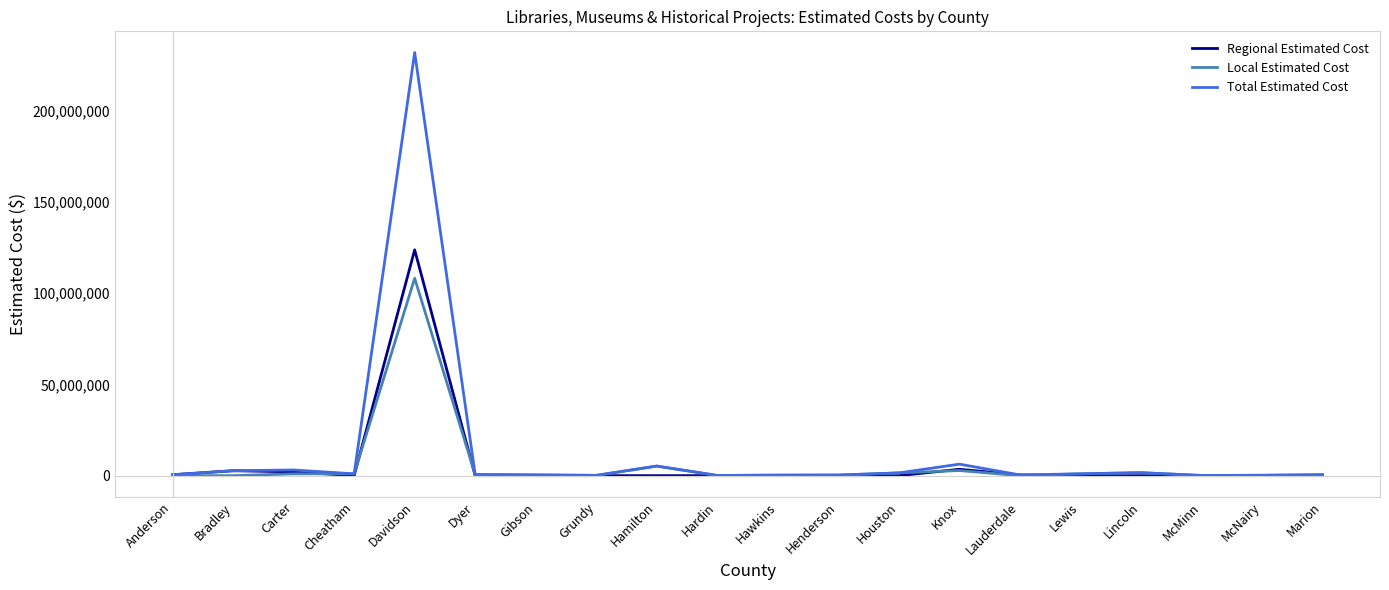

List the series in order of their peak value, lowest first.

Local Estimated Cost, Regional Estimated Cost, Total Estimated Cost